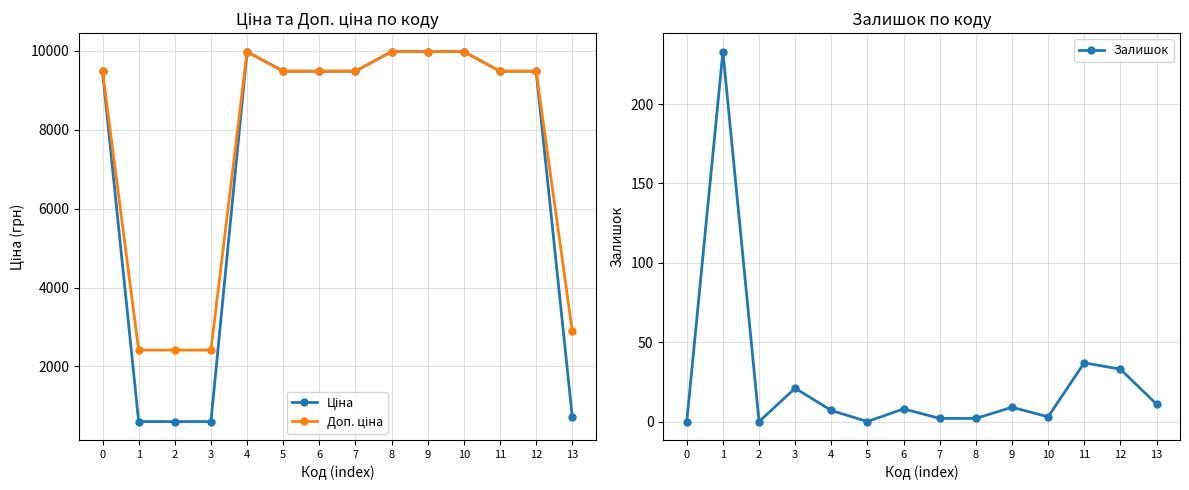

Does the chart display data point markers on the line(s)?

Yes